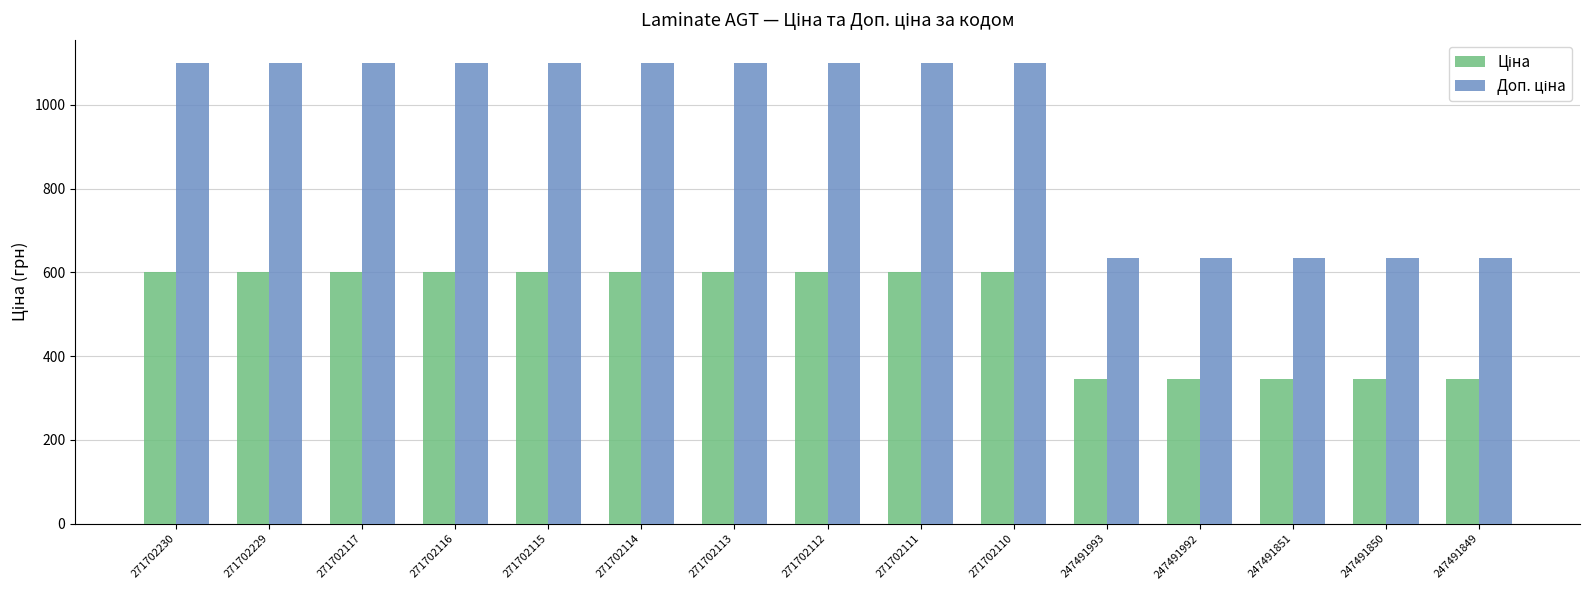

What is the smallest value displayed?

345.6